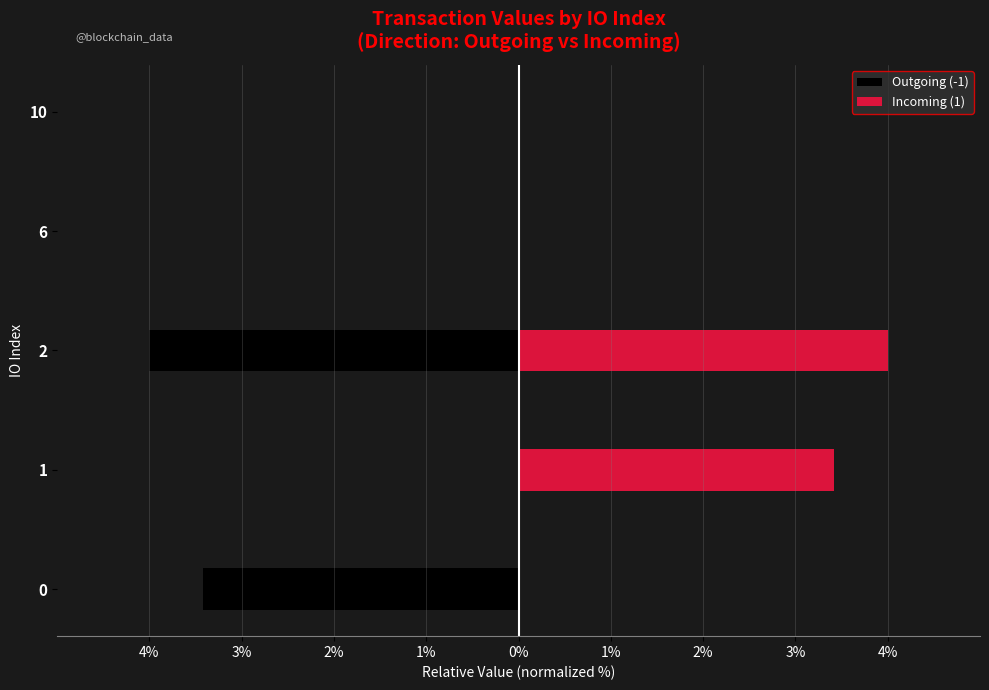

Are the bars grouped side by side (vs. stacked)?

Yes